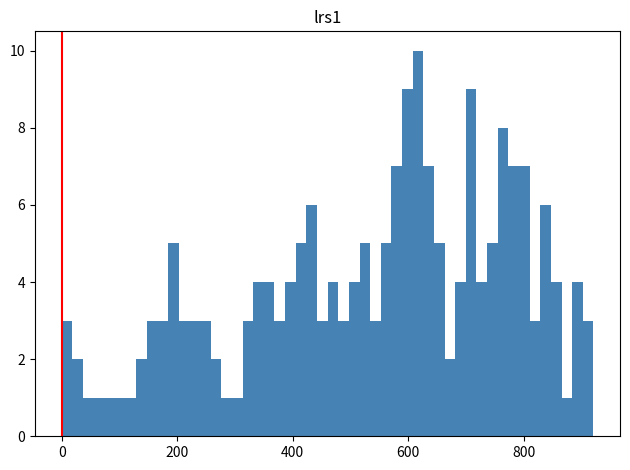

Read against the x-axis, roughly where is the centre of the tallest bar?

620